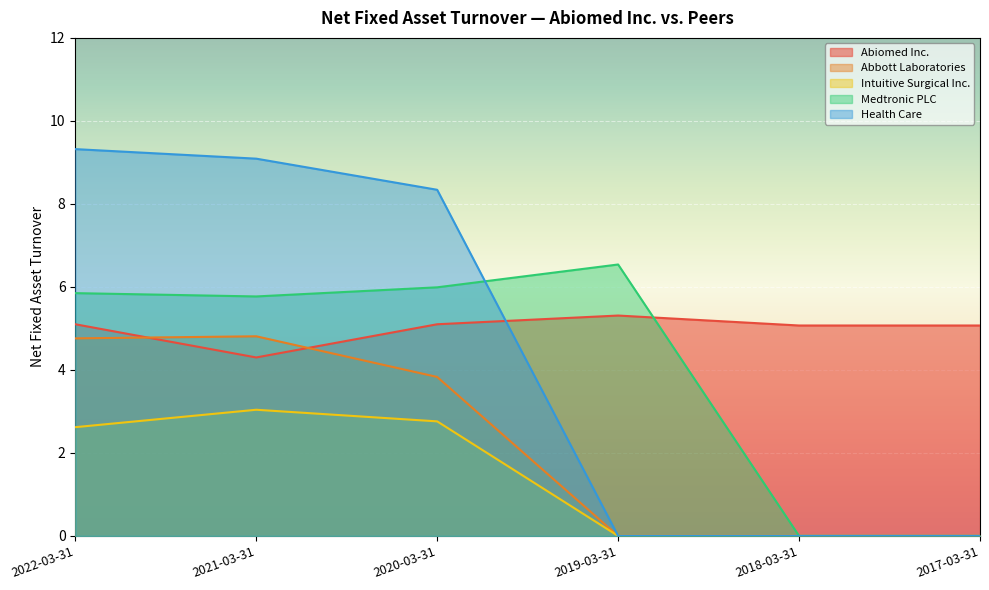

Reading right to left, what are all the values shown in this chart?

Abiomed Inc.: 2017-03-31=5.1	2018-03-31=5.1	2019-03-31=5.3	2020-03-31=5.1	2021-03-31=4.3	2022-03-31=5.1
Abbott Laboratories: 2017-03-31=0.0	2018-03-31=0.0	2019-03-31=0.0	2020-03-31=3.8	2021-03-31=4.8	2022-03-31=4.8
Intuitive Surgical Inc.: 2017-03-31=0.0	2018-03-31=0.0	2019-03-31=0.0	2020-03-31=2.8	2021-03-31=3.0	2022-03-31=2.6
Medtronic PLC: 2017-03-31=0.0	2018-03-31=0.0	2019-03-31=6.5	2020-03-31=6.0	2021-03-31=5.8	2022-03-31=5.8
Health Care: 2017-03-31=0.0	2018-03-31=0.0	2019-03-31=0.0	2020-03-31=8.3	2021-03-31=9.1	2022-03-31=9.3